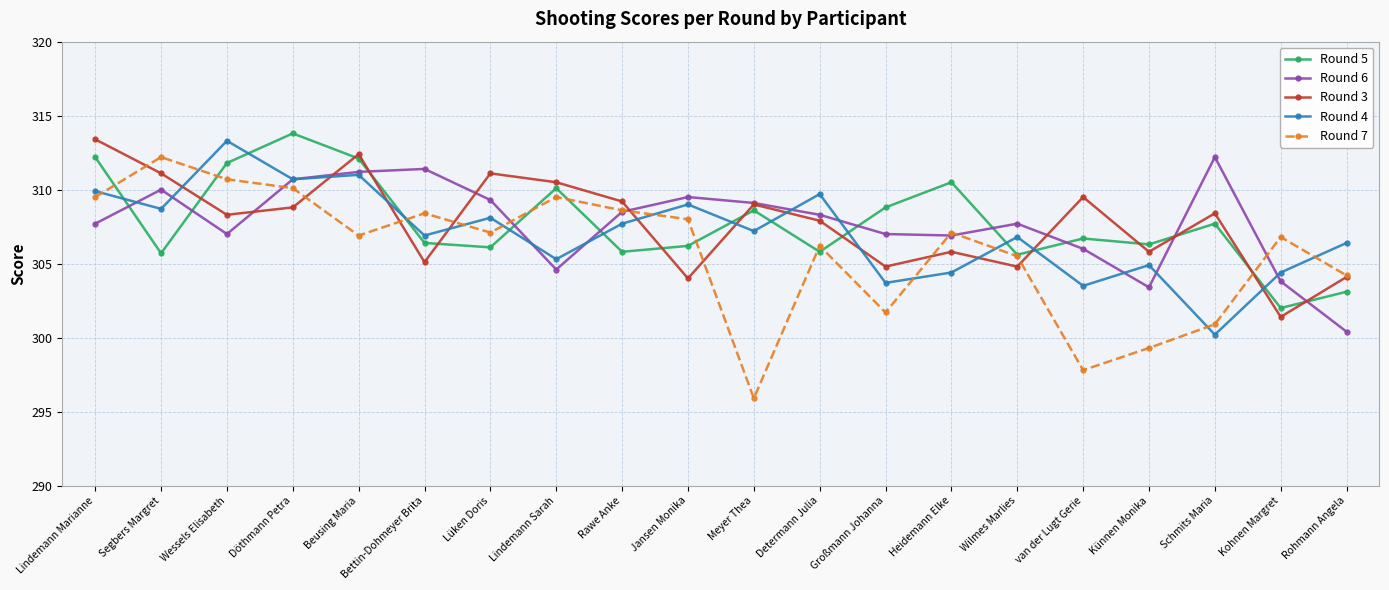

What is the total value across all series at Wilmes Marlies?

1530.4